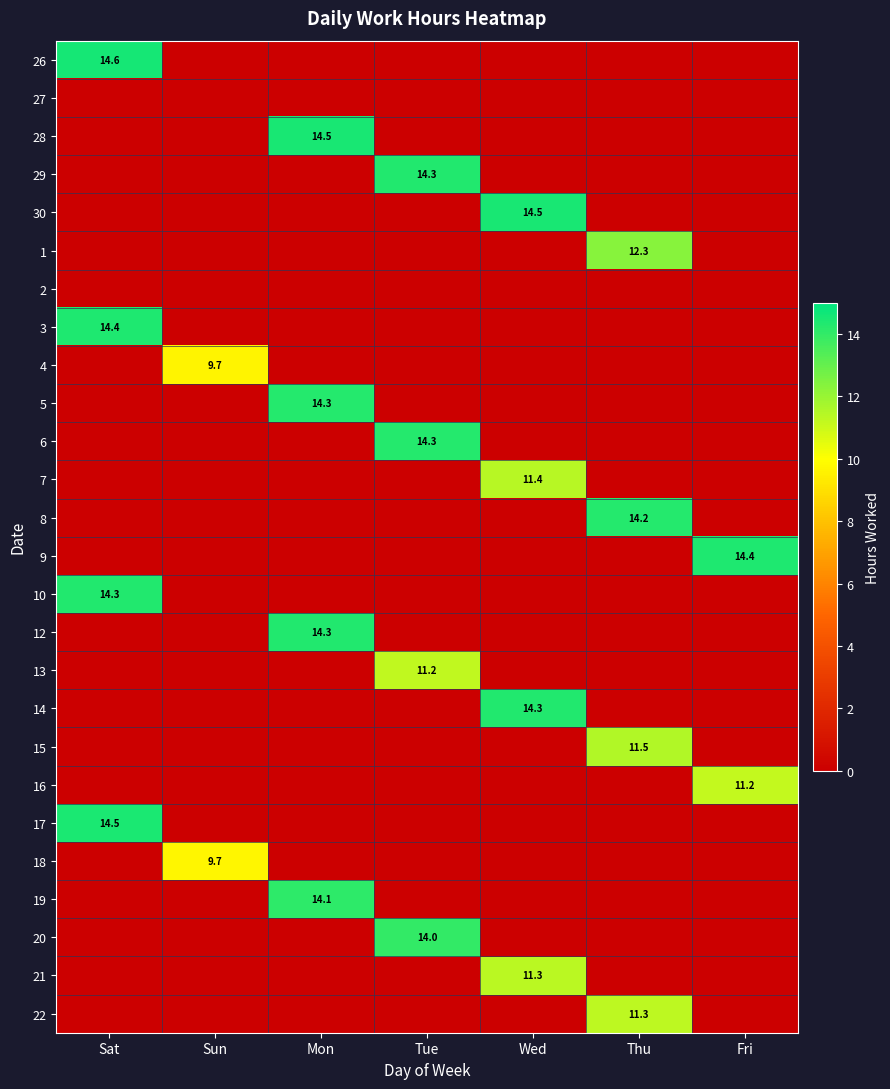

The 22 series shows 4.4 at Thu. True or false?

False